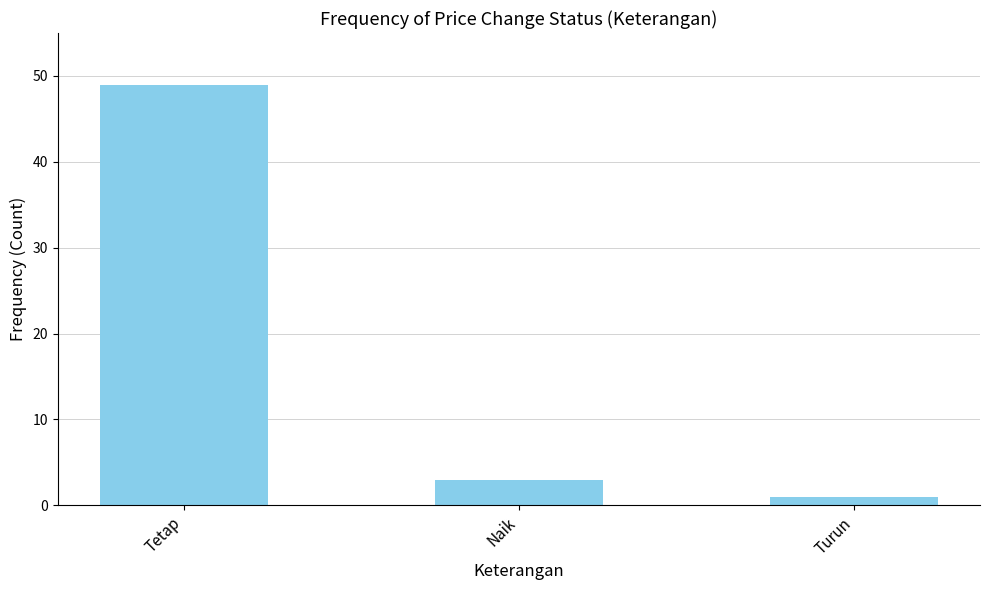

What is the difference between the maximum and second lowest values?

46